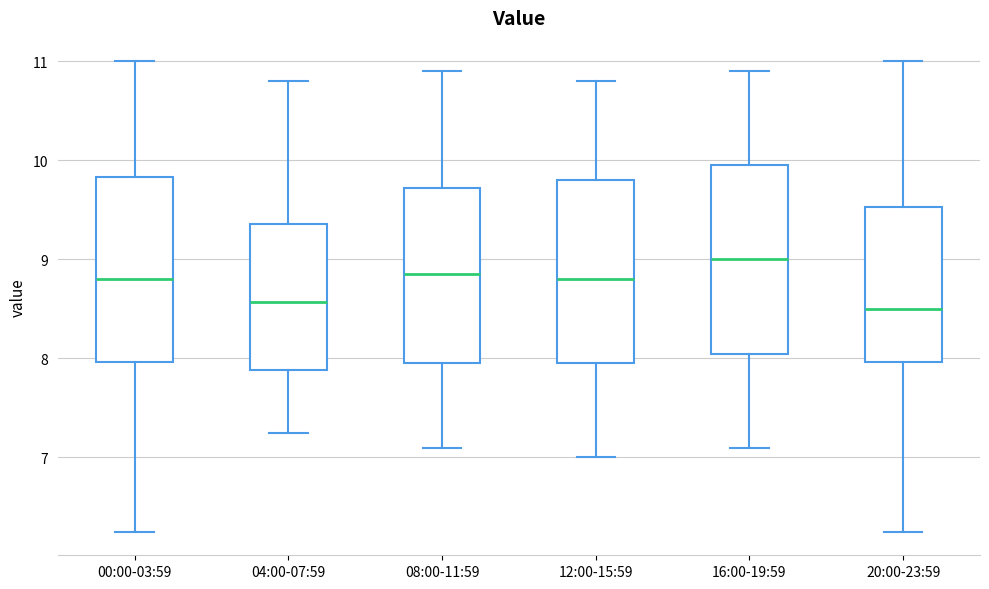

Which box has the highest median line?

16:00-19:59